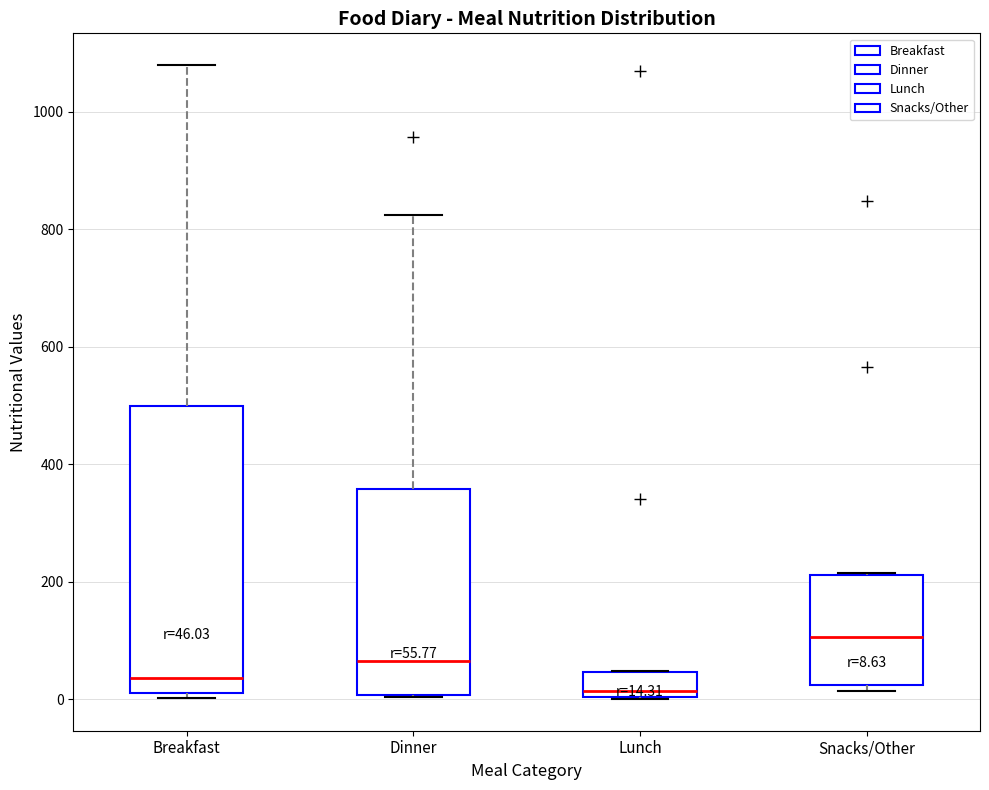

Which box's median line is the highest?

Snacks/Other